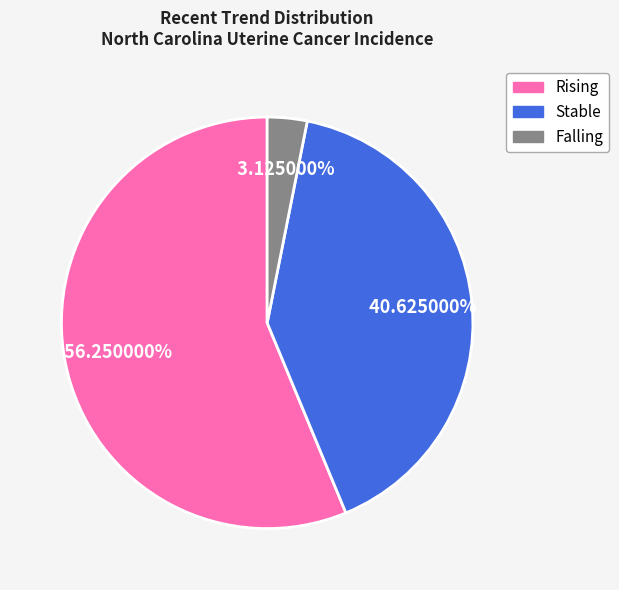

How many slices are in this pie chart?

3